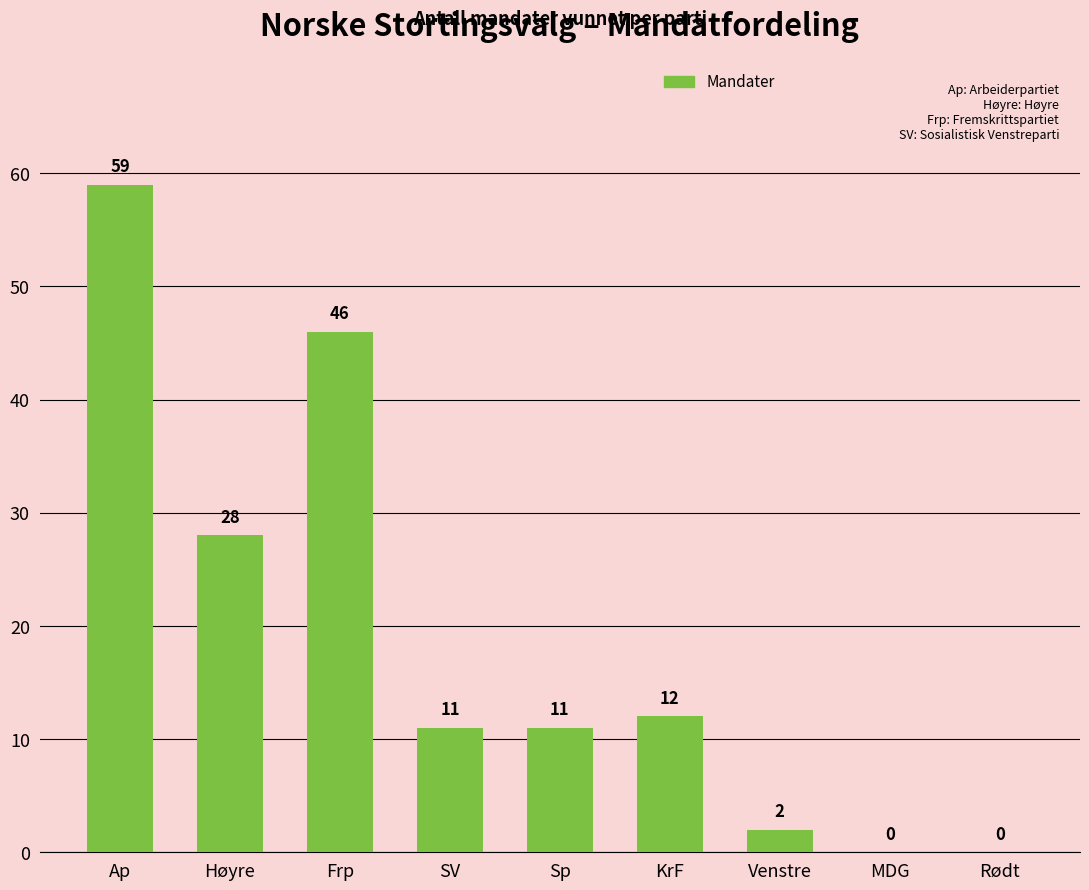

Reading left to right, list all the values displayed in this chart.

59	28	46	11	11	12	2	0	0